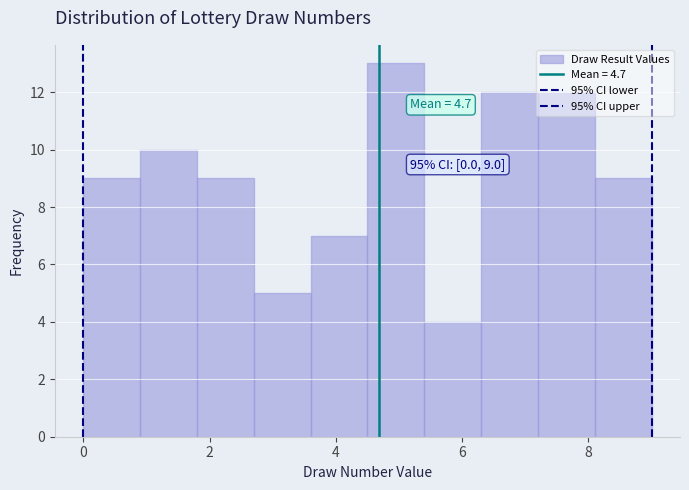

Which range on the x-axis has the tallest bar?

4.5 to 5.4